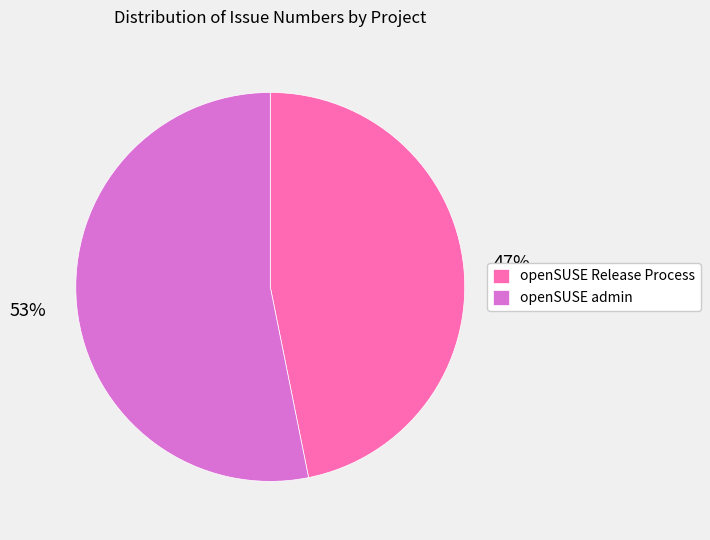

Which category has the biggest portion of the pie?

openSUSE admin